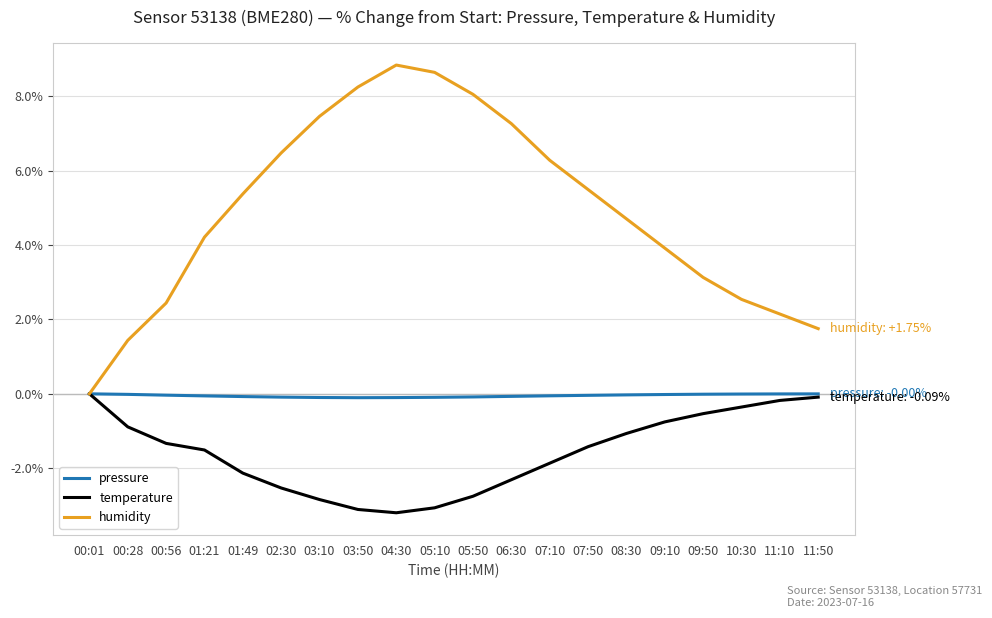

How many lines are shown in the chart?

3